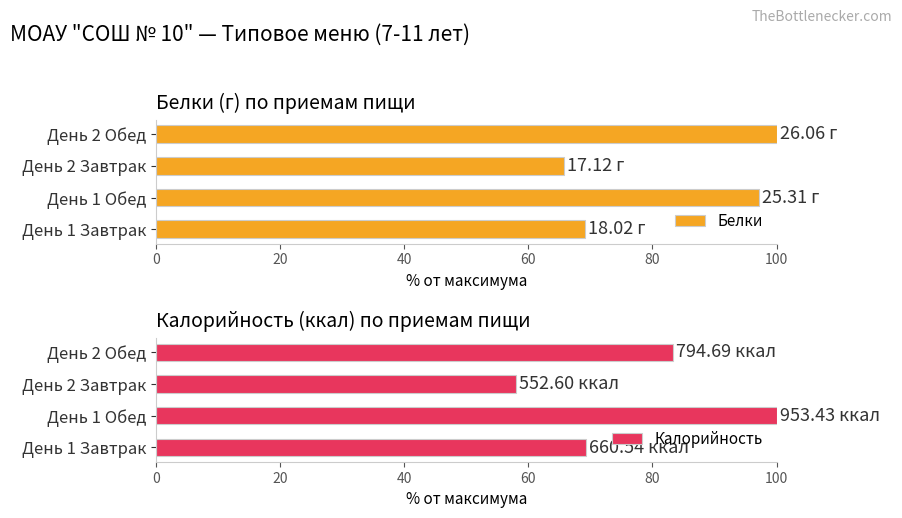

What is the maximum value for Калорийность?

100.0